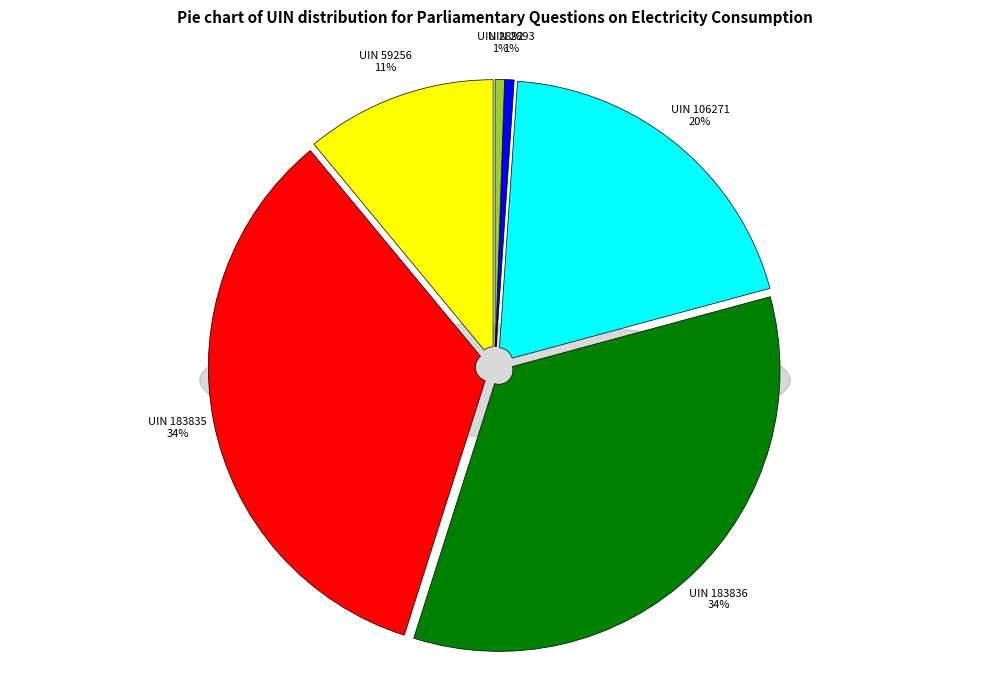

To the nearest percent, what is the average slice percentage?

17%